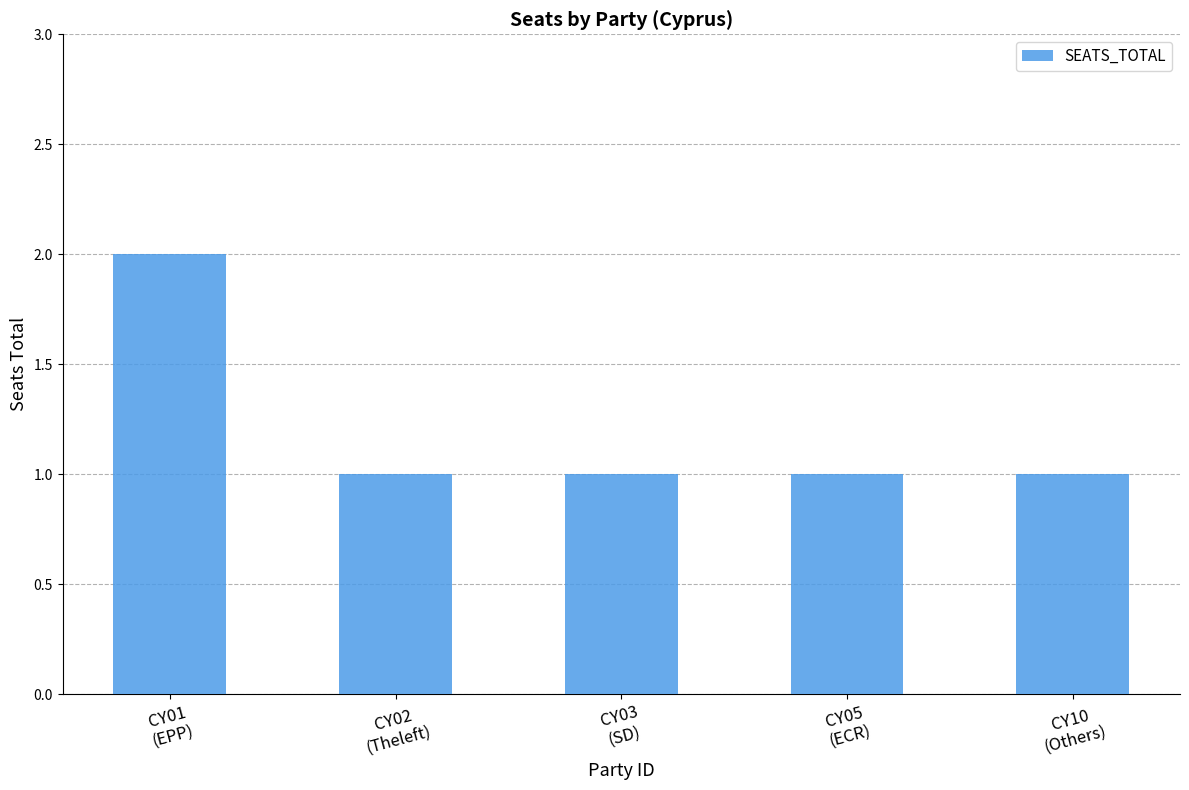

What is the value of the 3rd bar from the left?

1